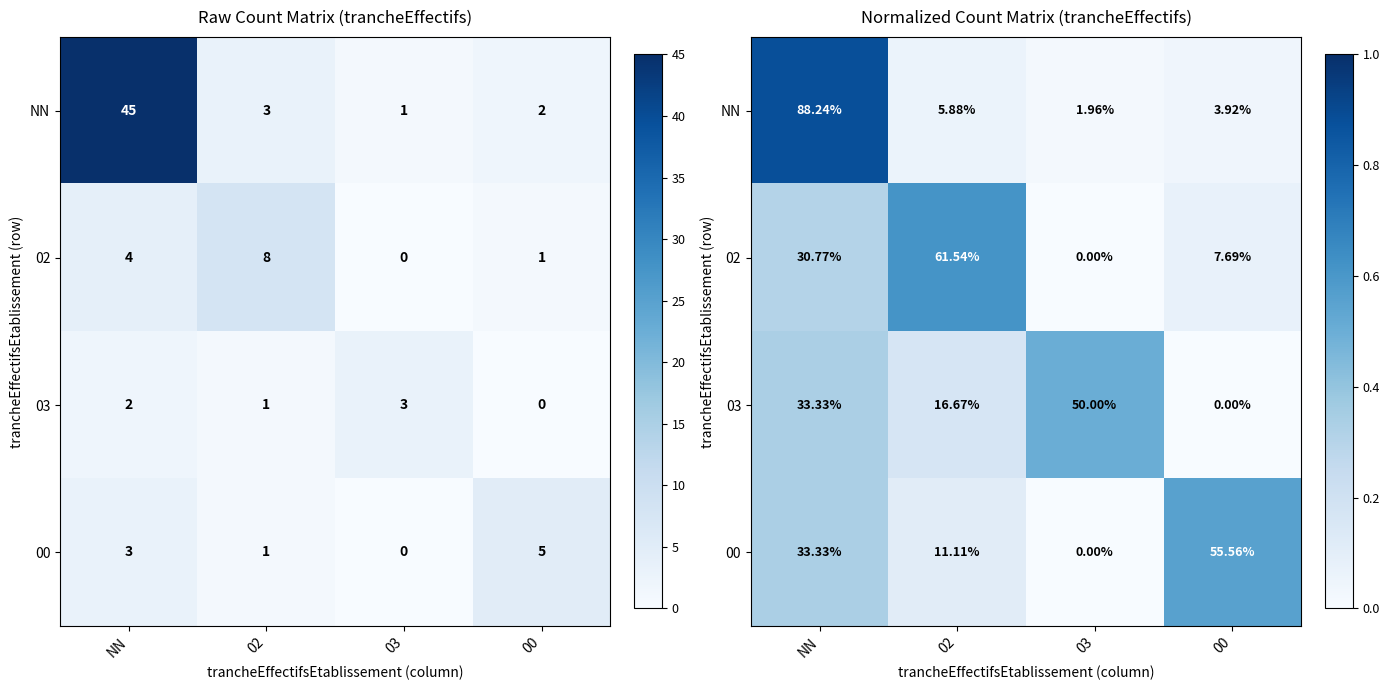

The 02 series shows 0.0 at 03. True or false?

True